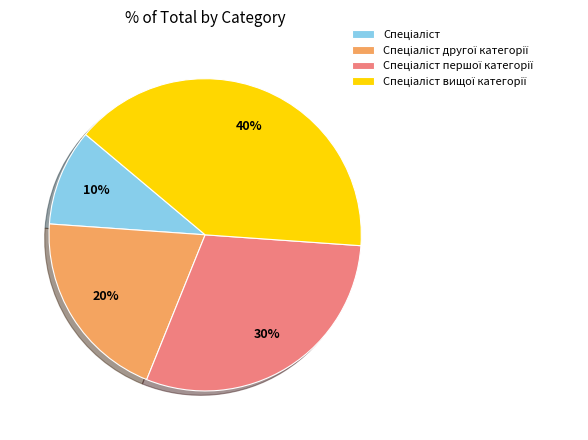

To the nearest percent, what is the difference between the largest and smallest slice percentages?

30%